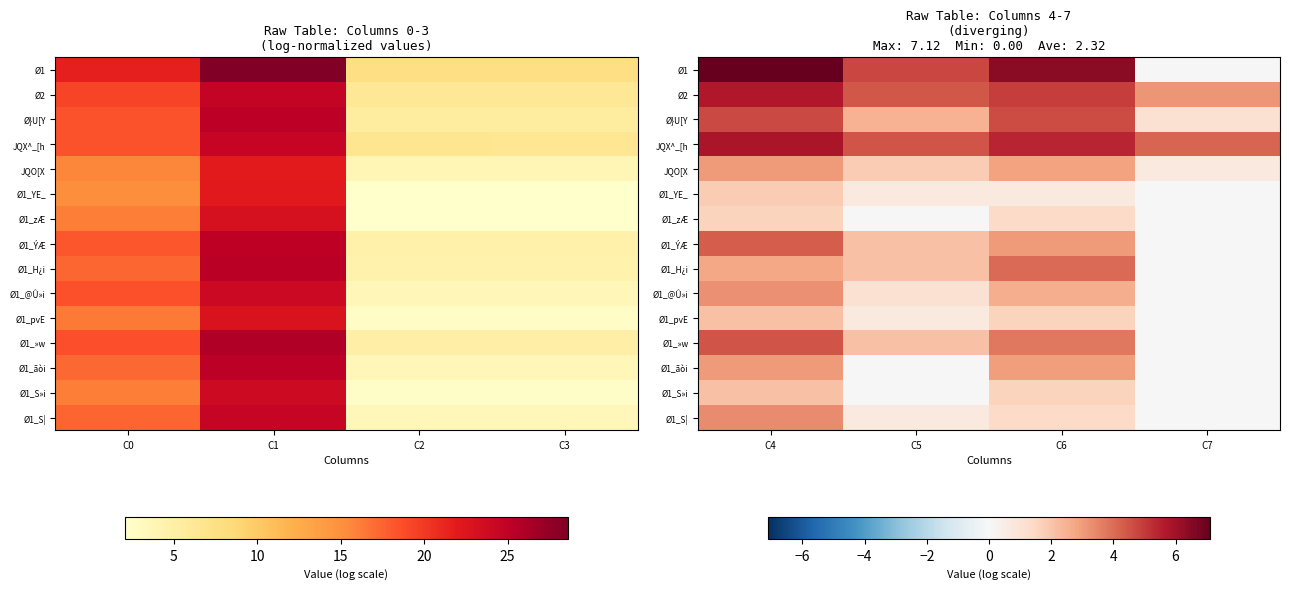

Is the value of Ø1_YE_ at C6 greater than the value of Ø1_ãòi at C4?

No